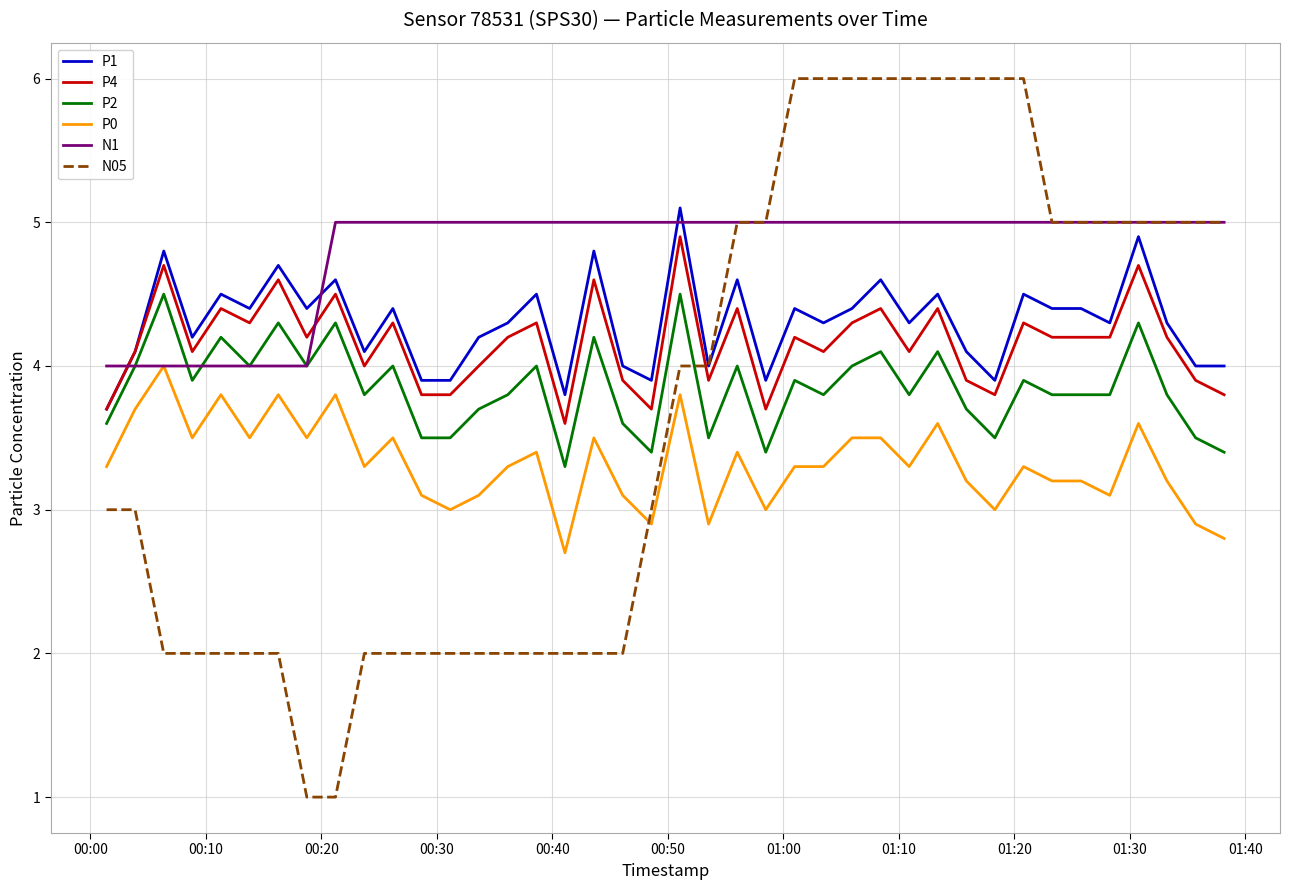

How many lines are shown in the chart?

6